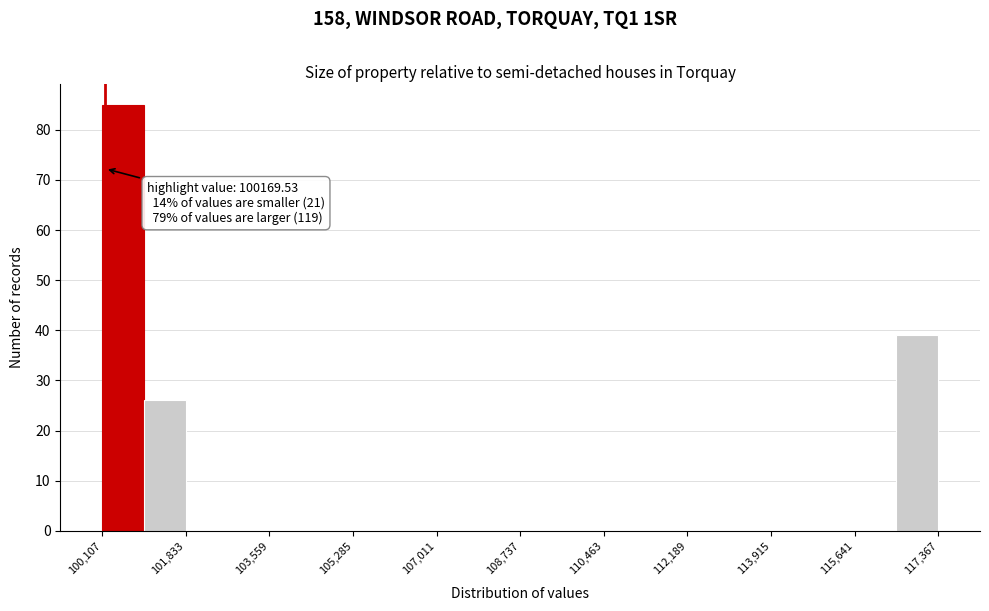

Which range on the x-axis has the tallest bar?

100200 to 101000